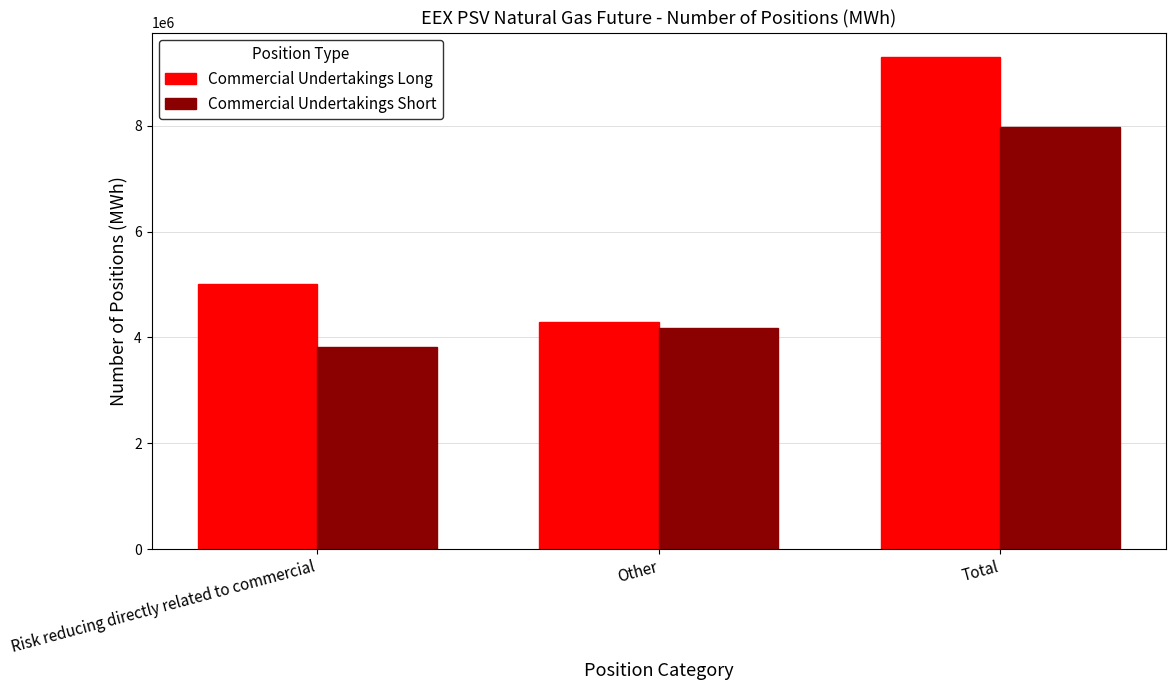

At which category is the sum across all series the highest?

Total